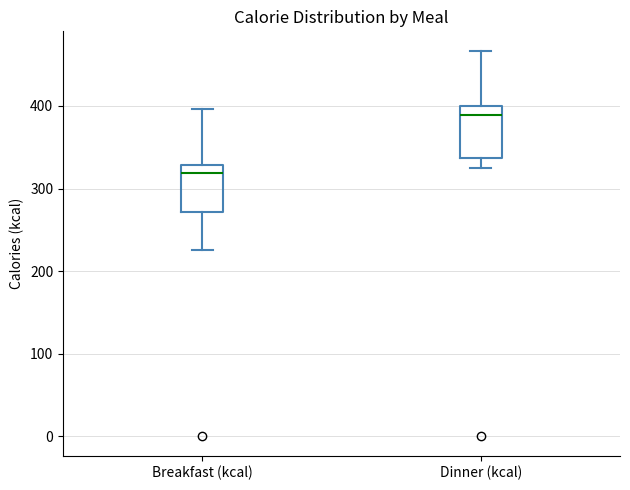

Which box has the lowest median line?

Breakfast (kcal)